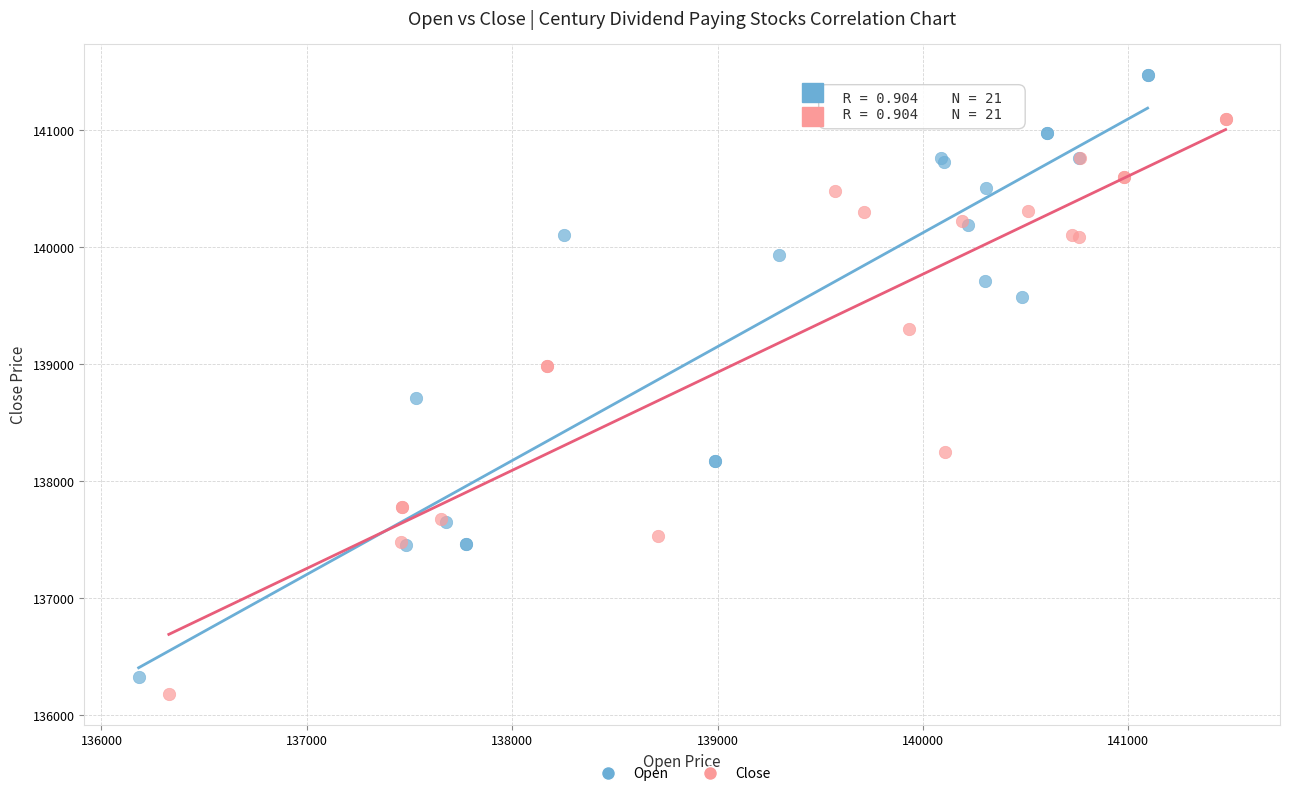

Which series has the largest Y range (max minus min)?

Open